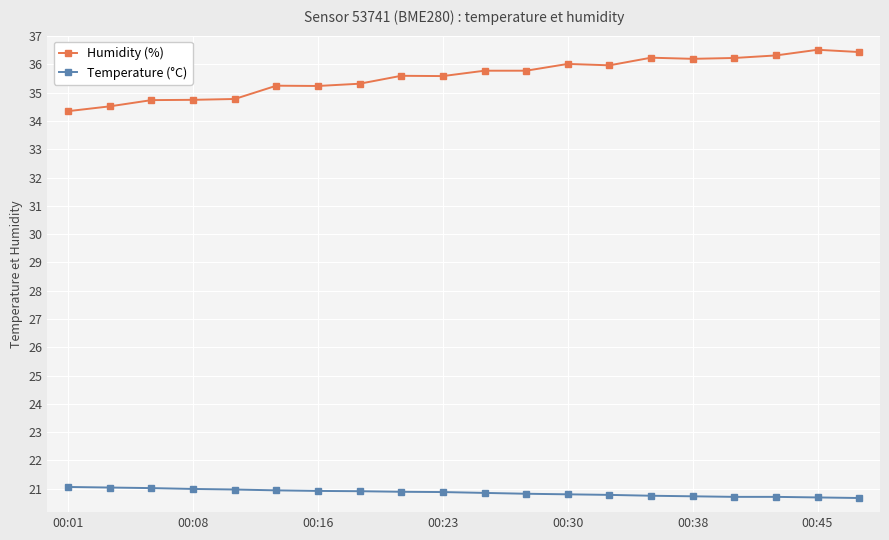

True or false: Humidity (%) and Temperature (°C) intersect in this chart.

False